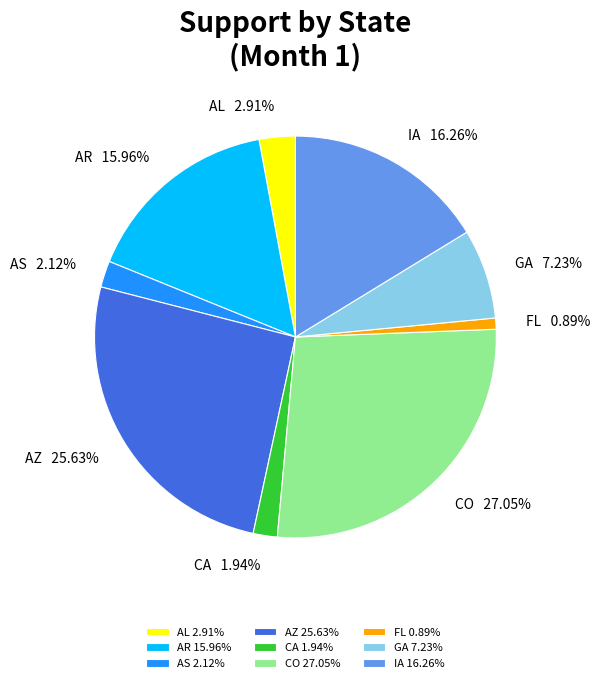

To the nearest percent, what is the difference between the IA and FL slice percentages?

15%